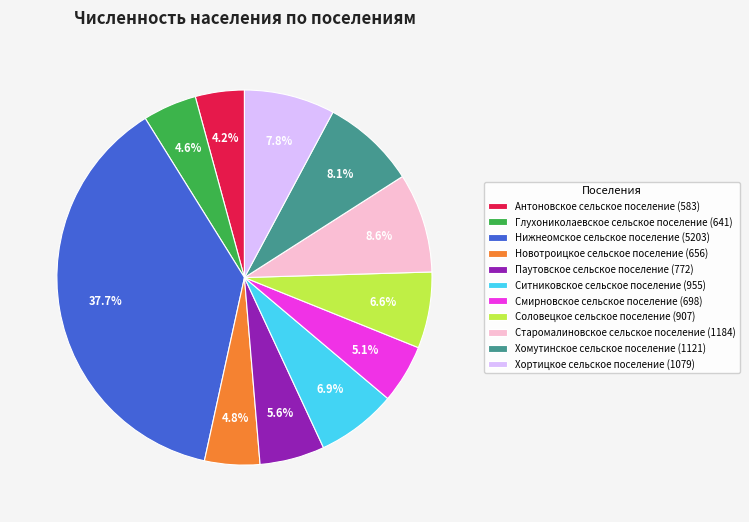

To the nearest percent, what percentage of the pie is Хомутинское сельское поселение?

8%